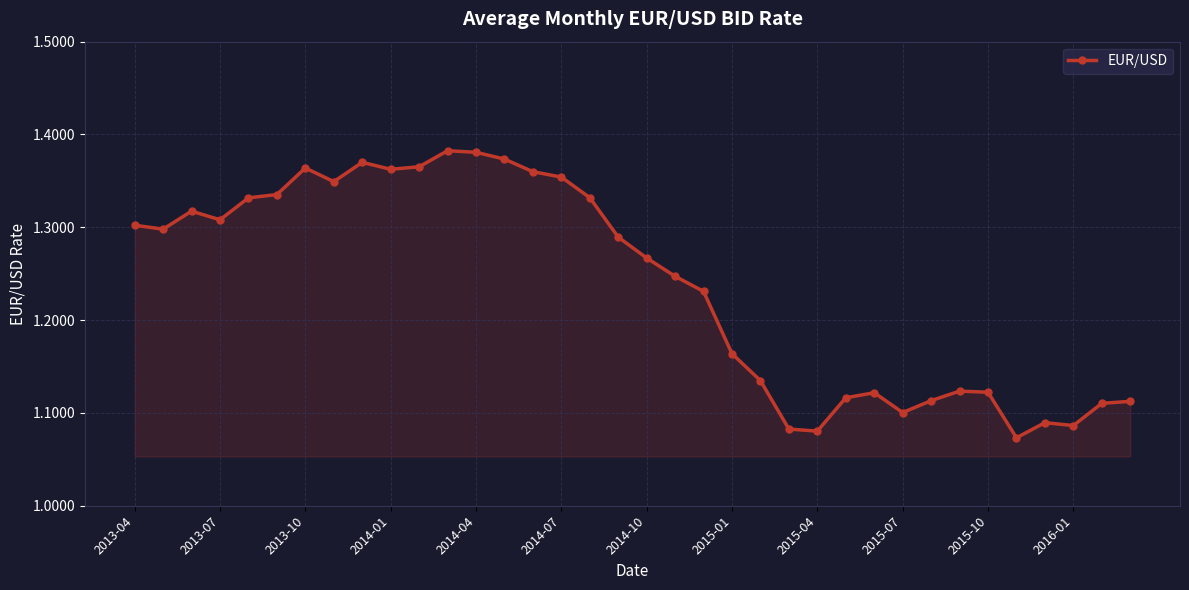

What is the difference between the second highest and second lowest values?

0.3